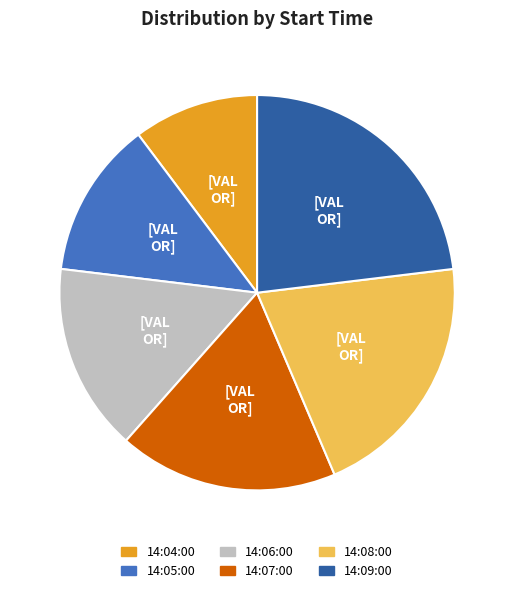

Rank the categories by value from highest to lowest.

14:09:00, 14:08:00, 14:07:00, 14:06:00, 14:05:00, 14:04:00